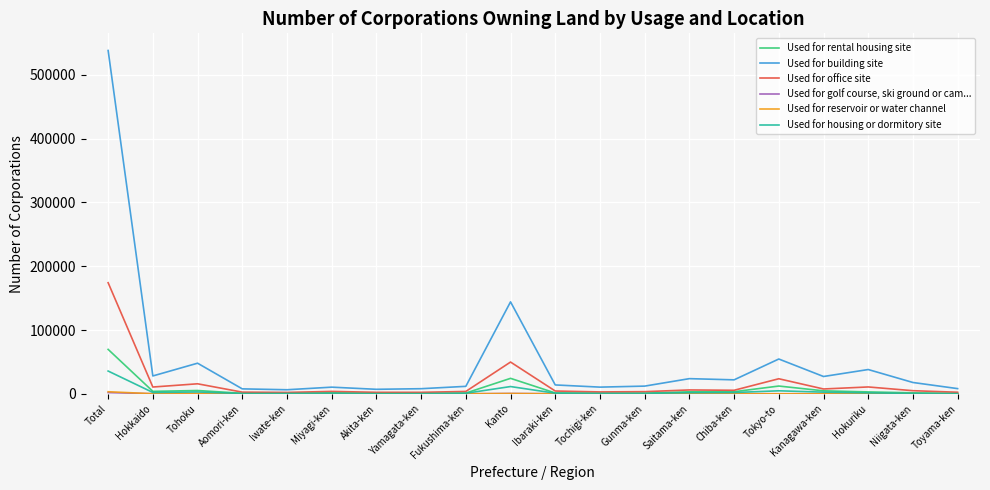

True or false: Used for office site has a value of 15690 at Tohoku.

True